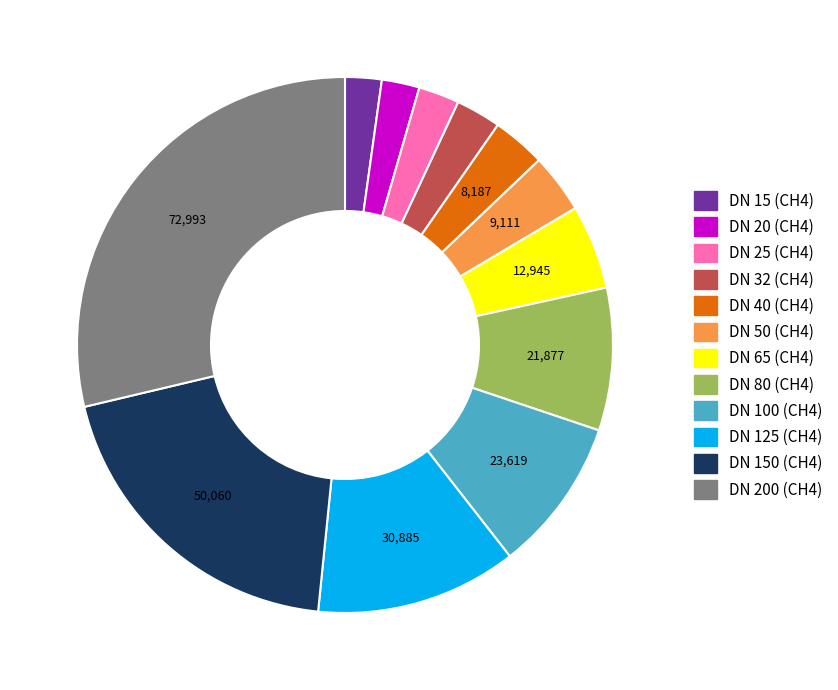

True or false: DN 20 (СН4) accounts for 2% of the total.

True